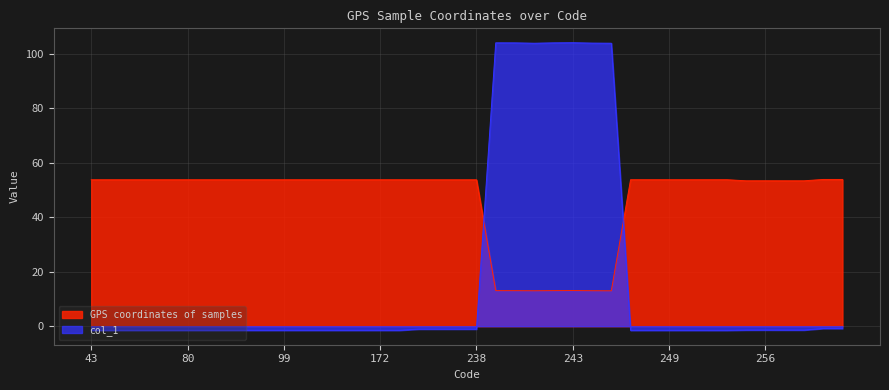

Is it true that GPS coordinates of samples equals 85.1 at 237?

False